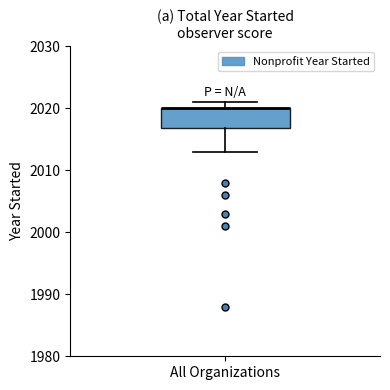

Where does the lower whisker of the box for All Organizations end on the y-axis? The values are not printed on the chart, so give them approximately, as read against the axis.

2013